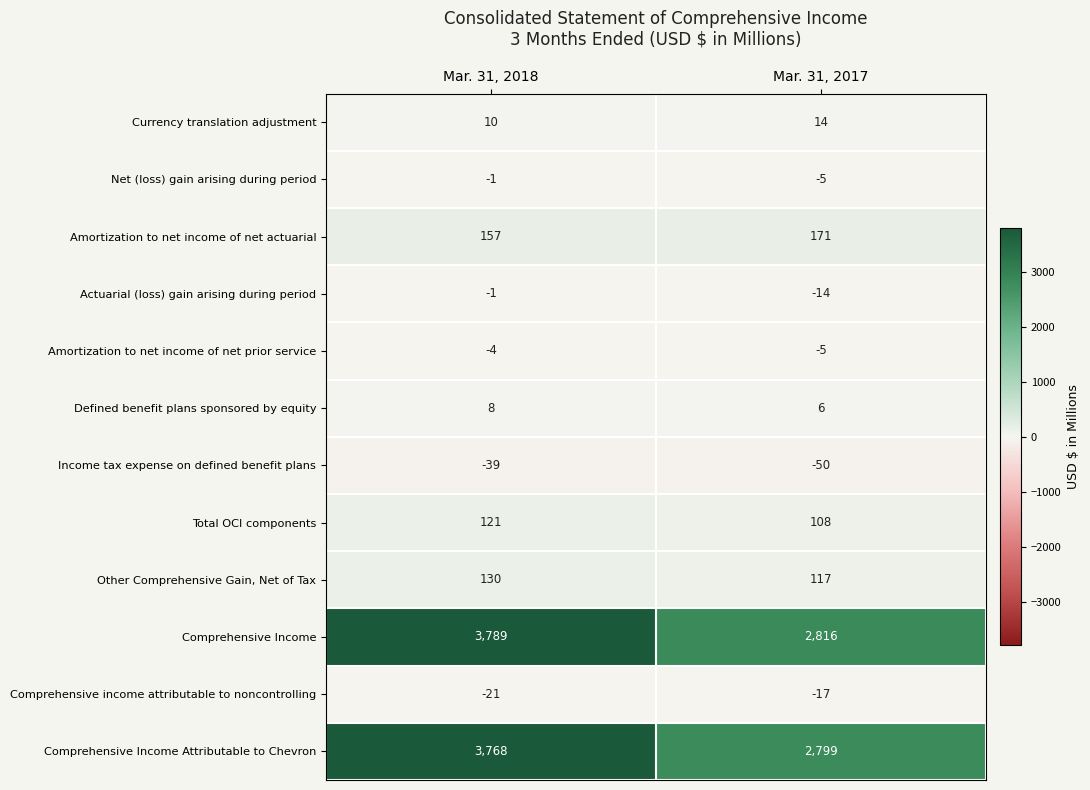

At which label is Comprehensive Income closest to 3302?

Mar. 31, 2017